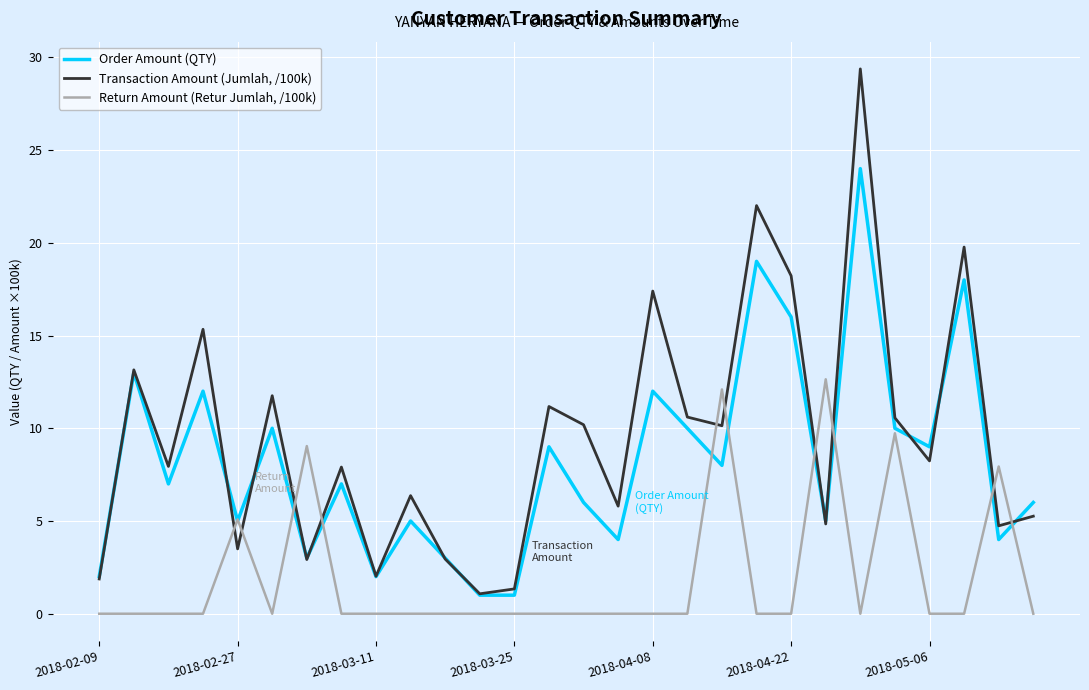

List the series in order of their overall mean, lowest first.

Return Amount (Retur Jumlah, /100k), Order Amount (QTY), Transaction Amount (Jumlah, /100k)